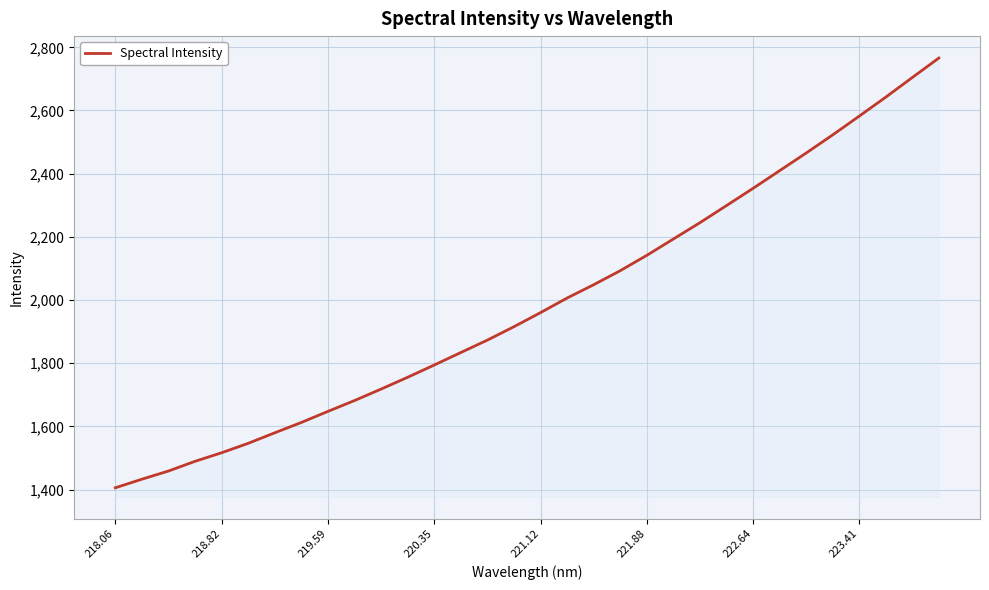

How many lines are shown in the chart?

1